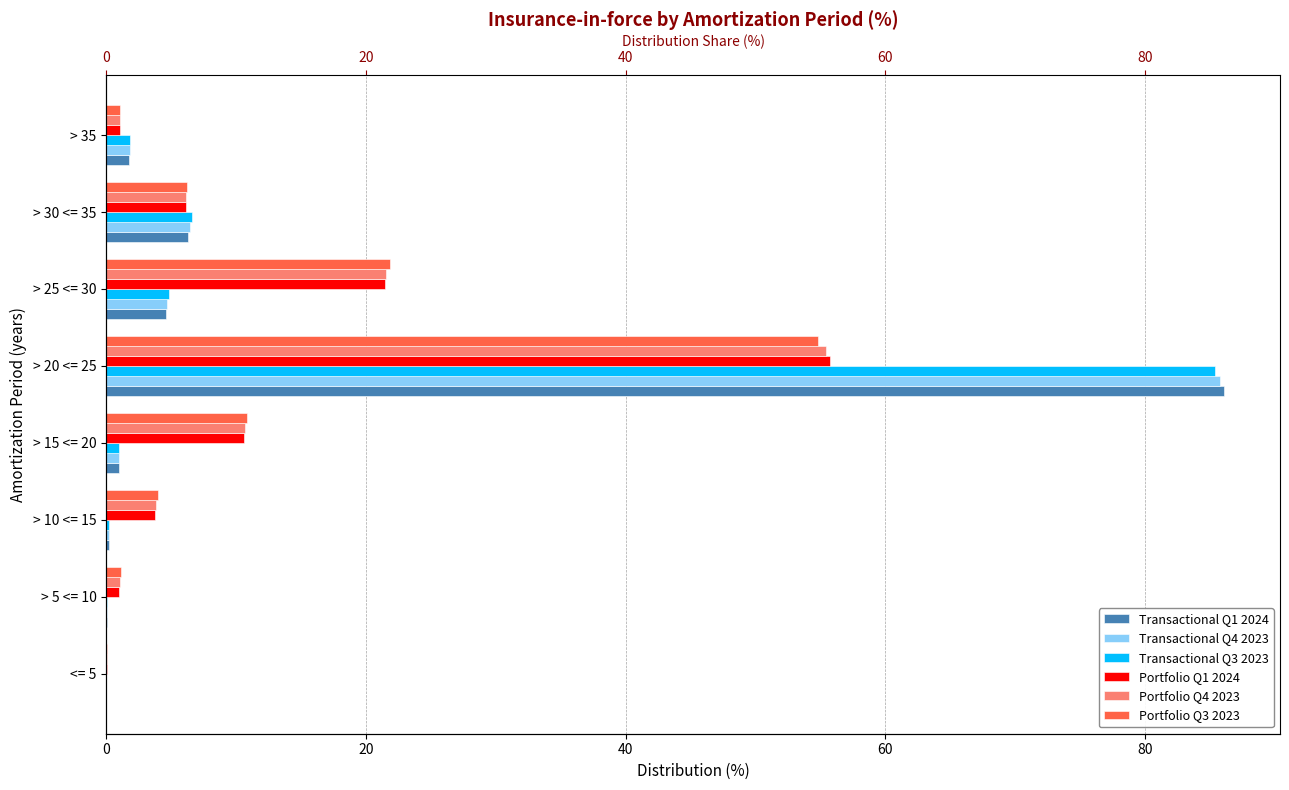

True or false: Portfolio Q1 2024 has a value of 0.1 at <= 5.

True